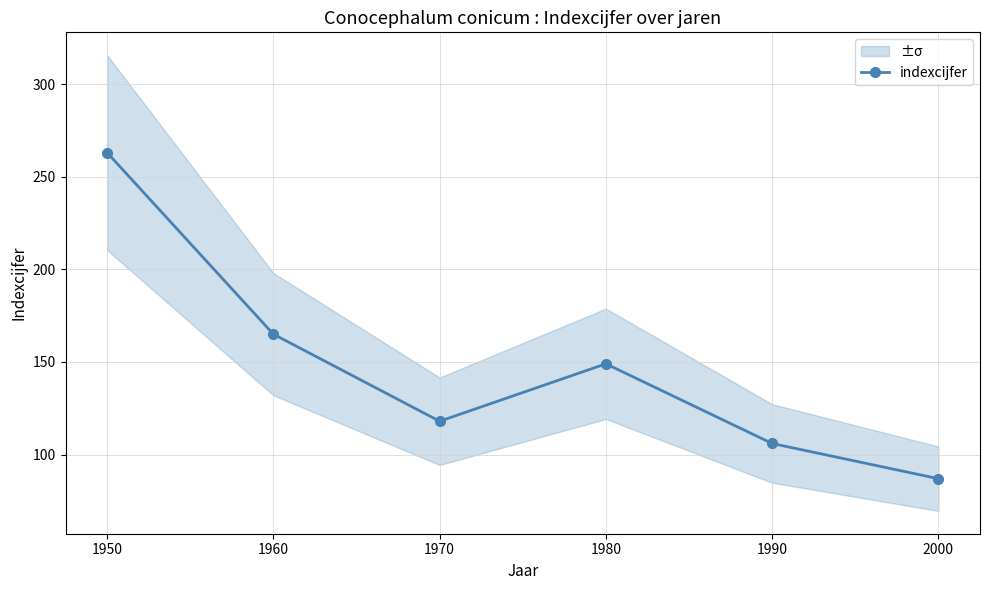

Where does the data first go above 149?

1950